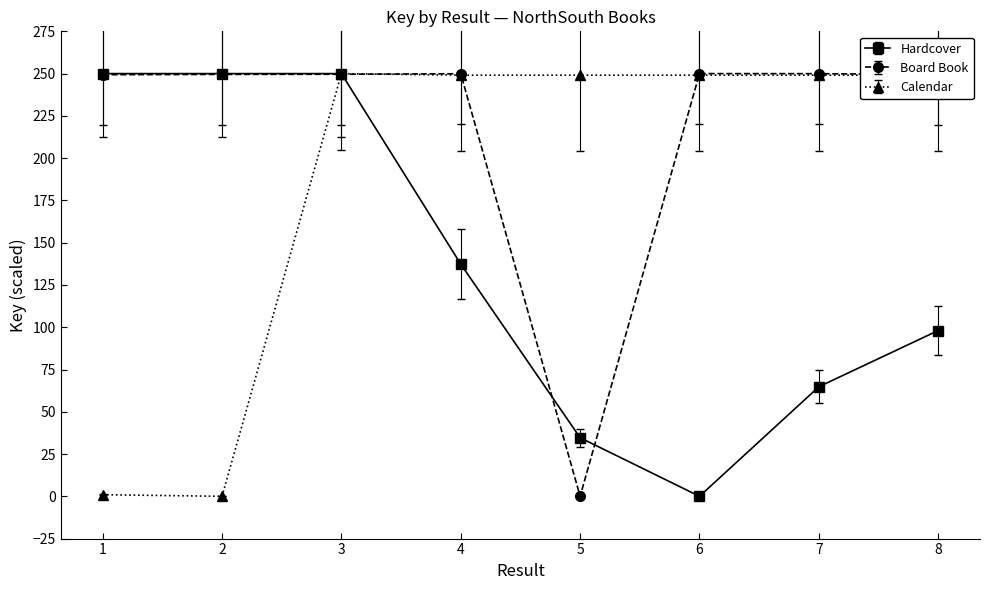

What are all the series names shown in the legend?

Hardcover, Board Book, Calendar